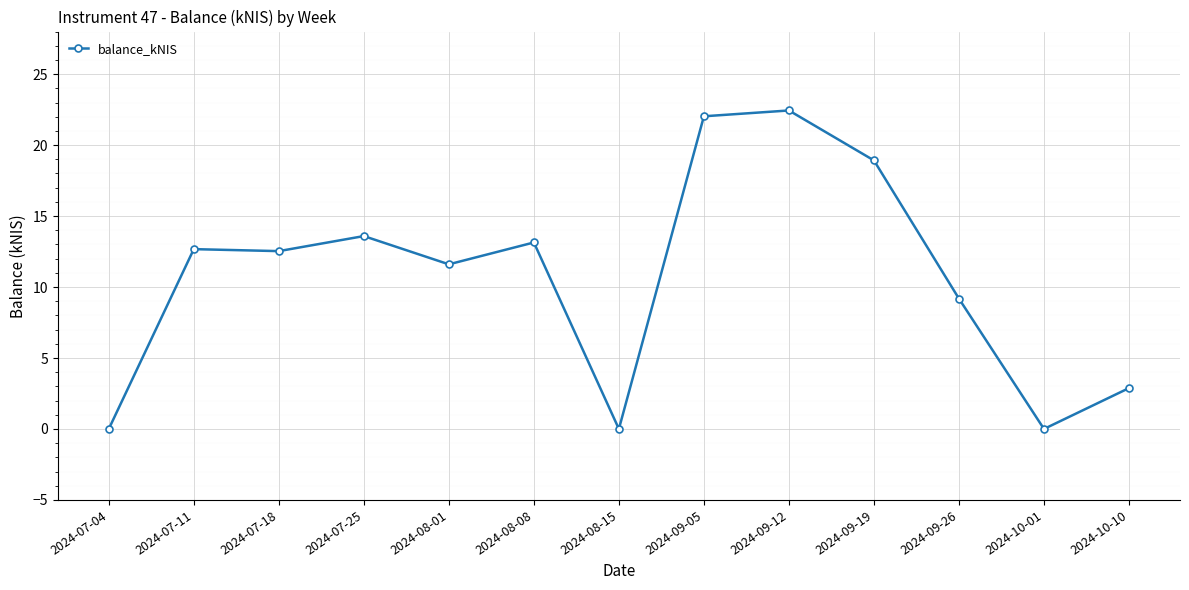

True or false: the data has more than 1 interior local peaks.

True